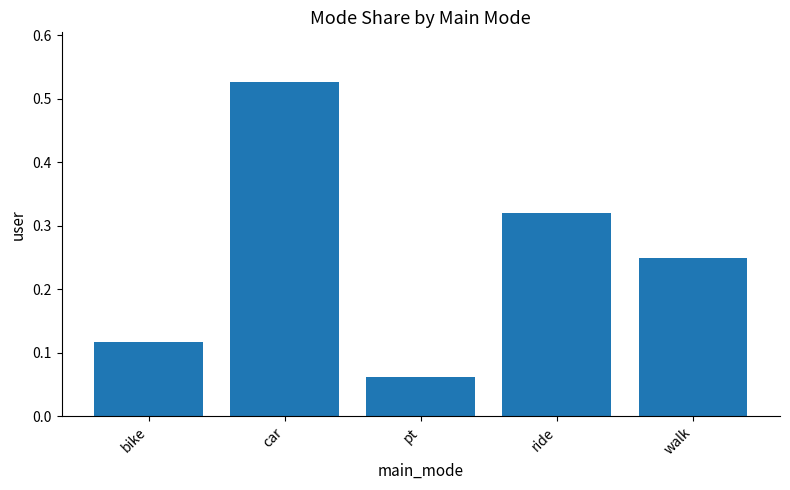

The value at bike is 0.0. True or false?

False